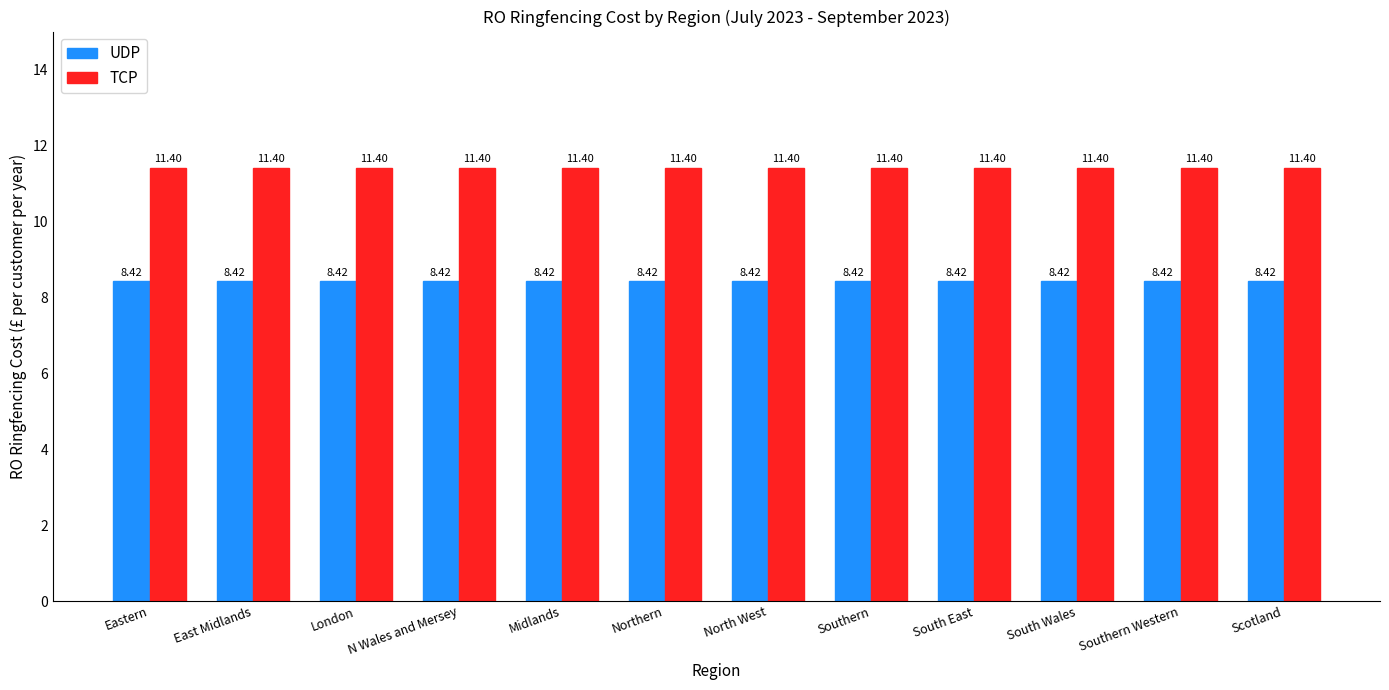

What is the smallest value displayed?

8.4